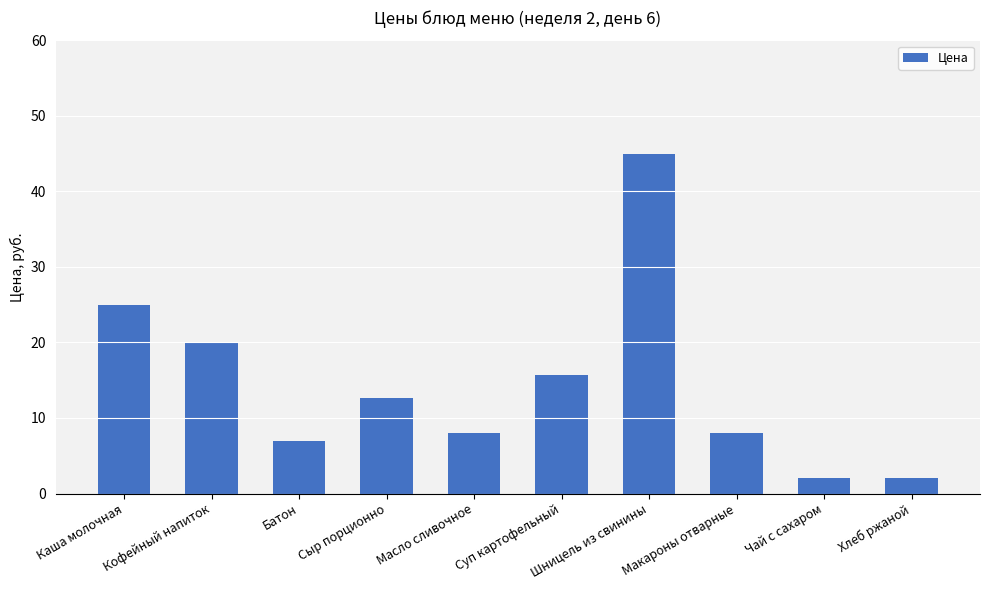

What is the value of the 7th bar from the left?

45.0